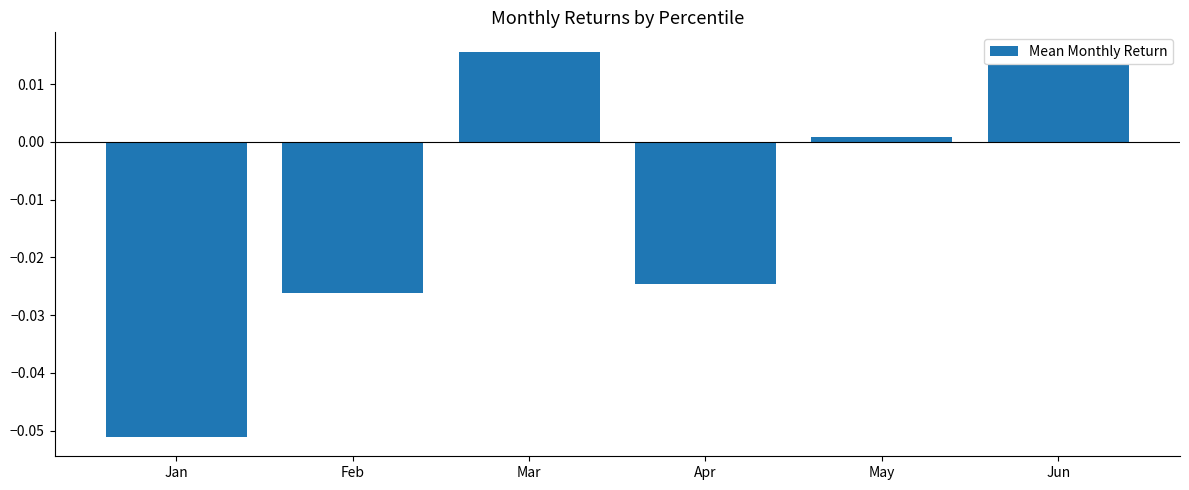

How many bars are there in total?

6